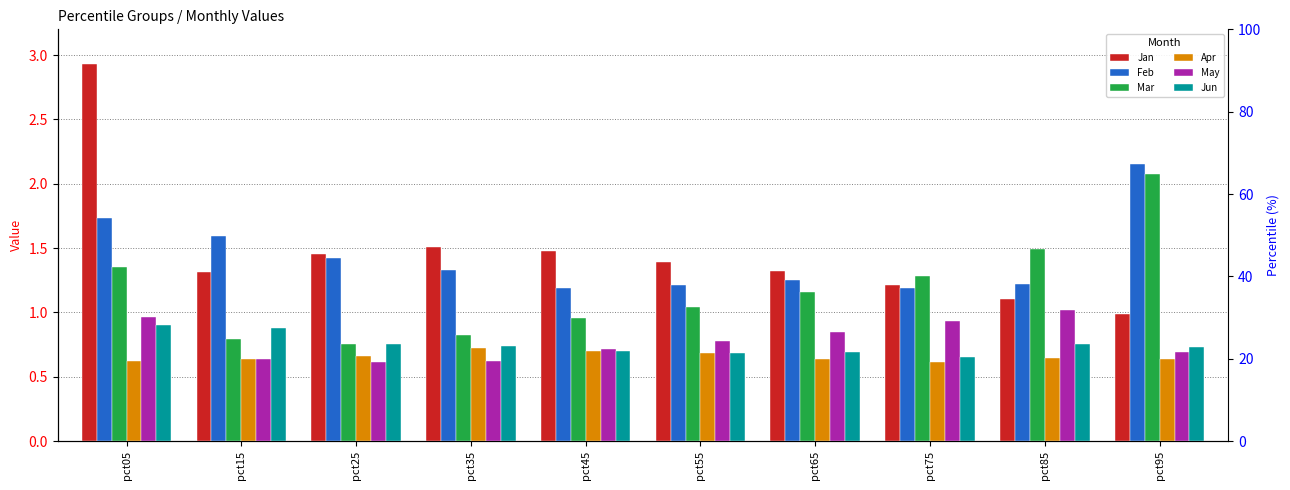

Between pct75 and pct95, which is larger?

pct75